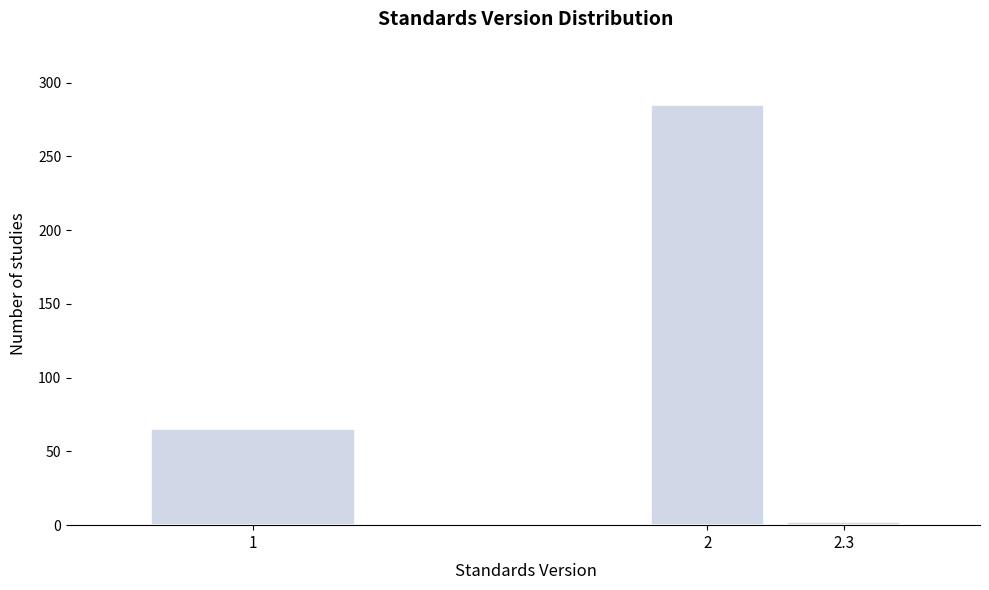

Reading left to right, list all the values displayed in this chart.

1=65	2=285	2.3=2